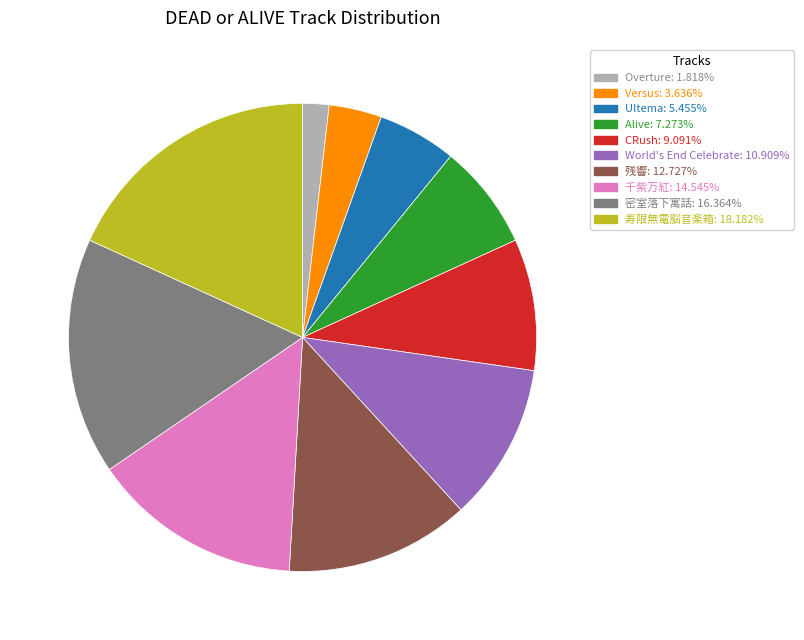

Does any single category account for the majority?

No